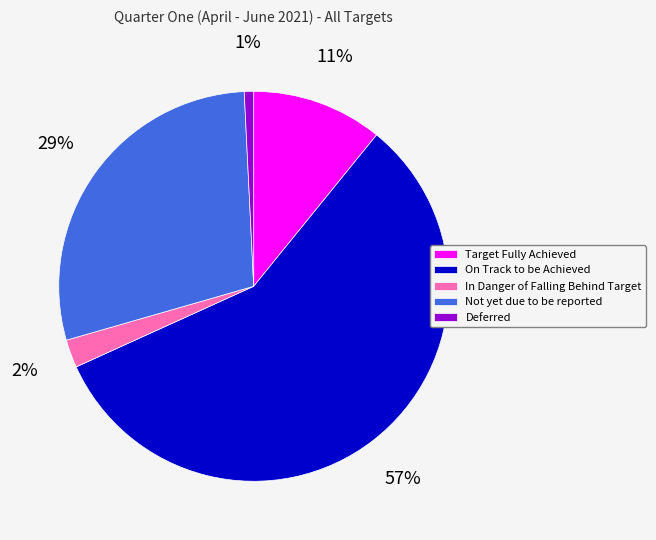

To the nearest percent, what is the difference between the Deferred and Target Fully Achieved slice percentages?

10%